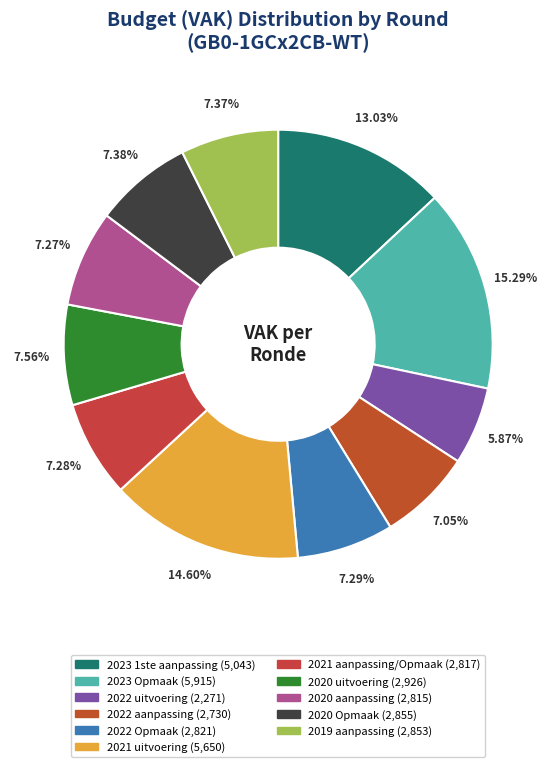

Combined, do 2019 aanpassing and 2021 aanpassing/Opmaak account for over 50%?

No